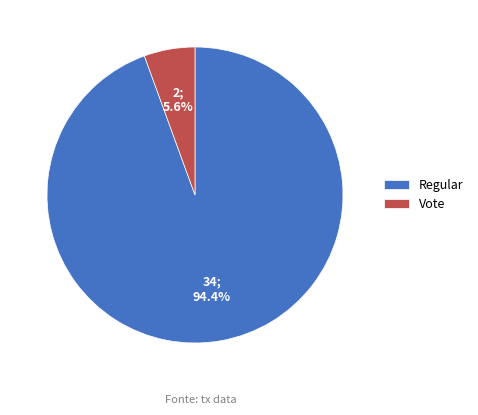

How many segments does this pie chart have?

2